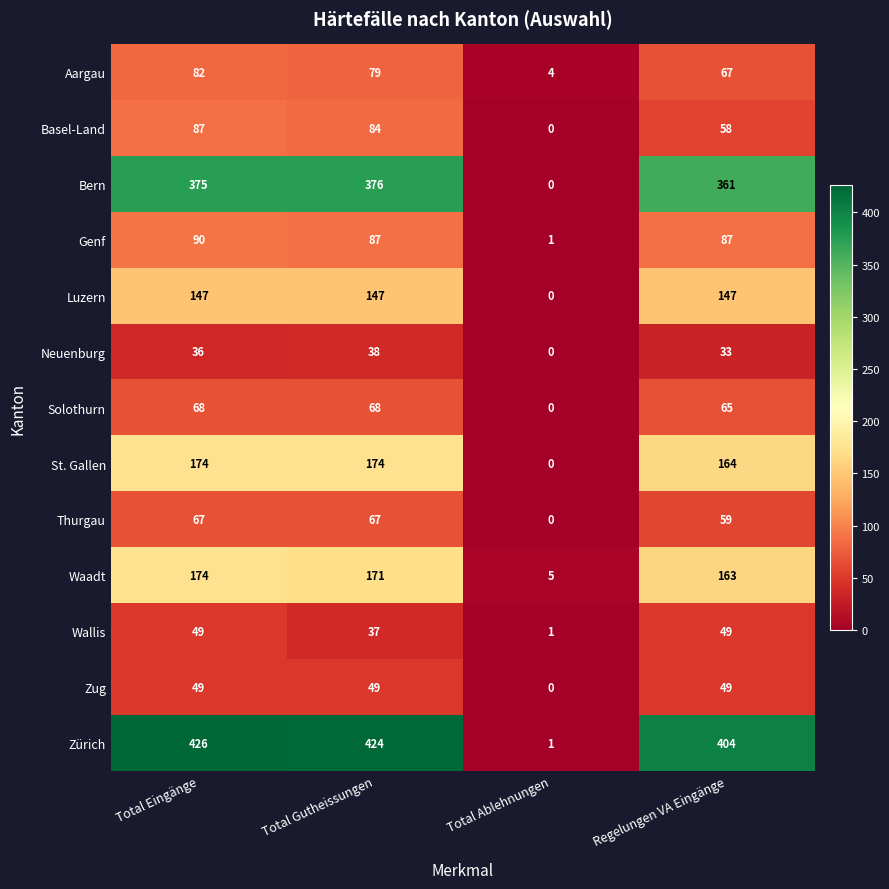

True or false: Thurgau has a value of 67 at Total Gutheissungen.

True